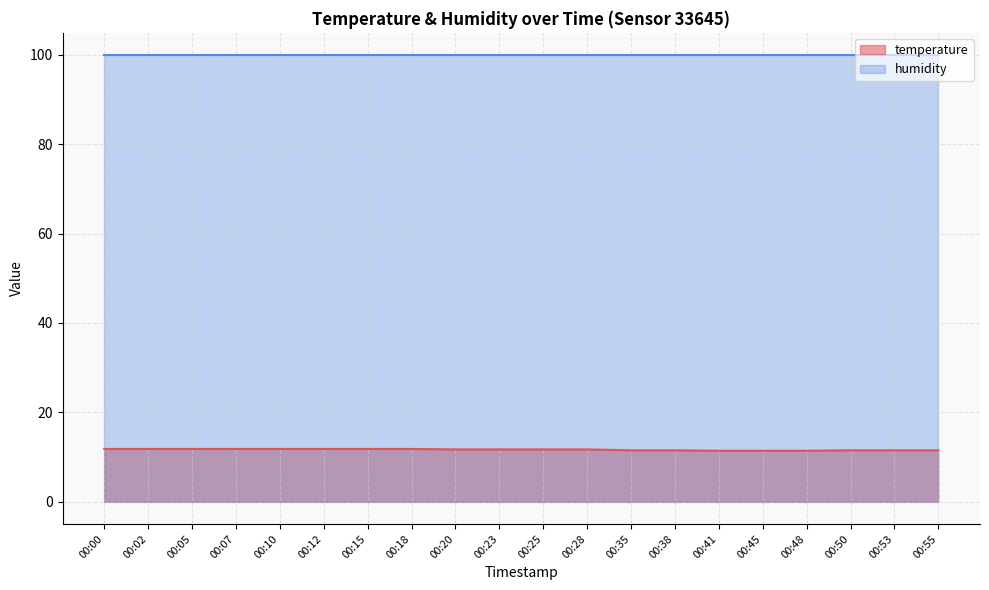

Read the value at 00:25.

11.7